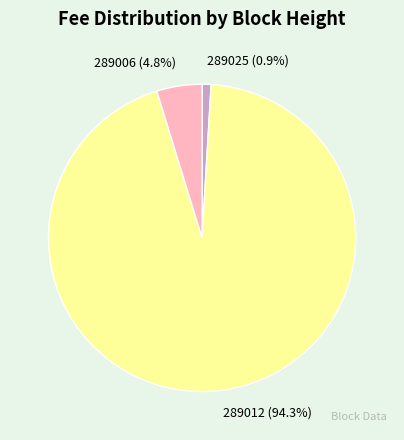

How much of the chart is everything except 289012?

5.7%